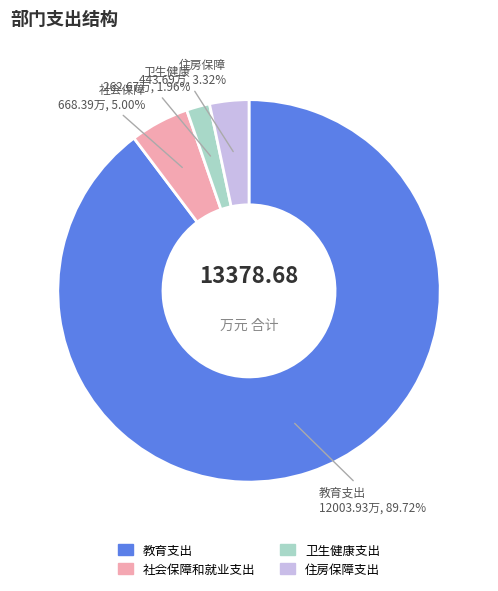

True or false: 教育支出 accounts for 76% of the total.

False